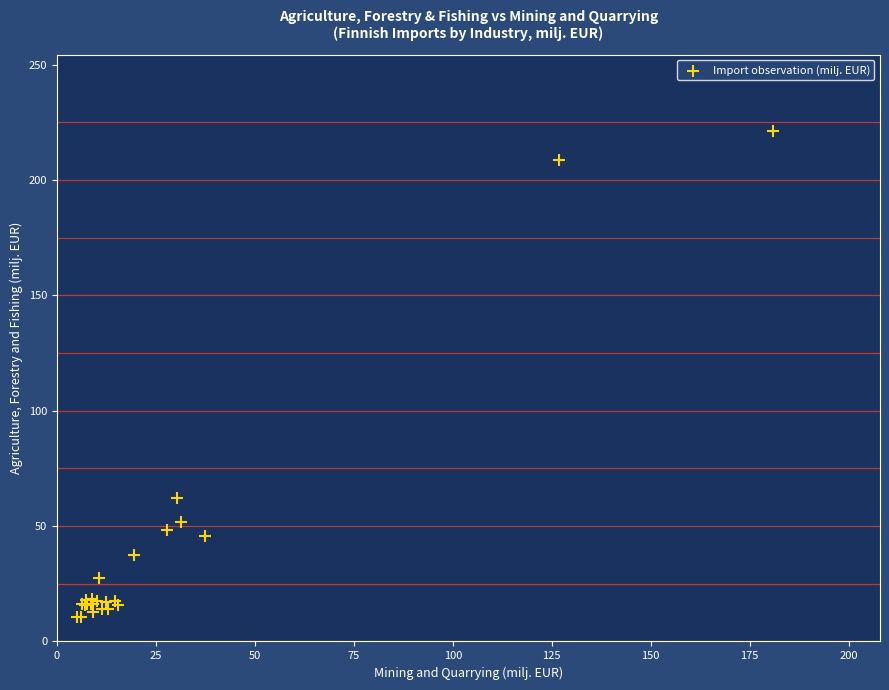

What Y value in the scatter plot is closest to 115?

62.4